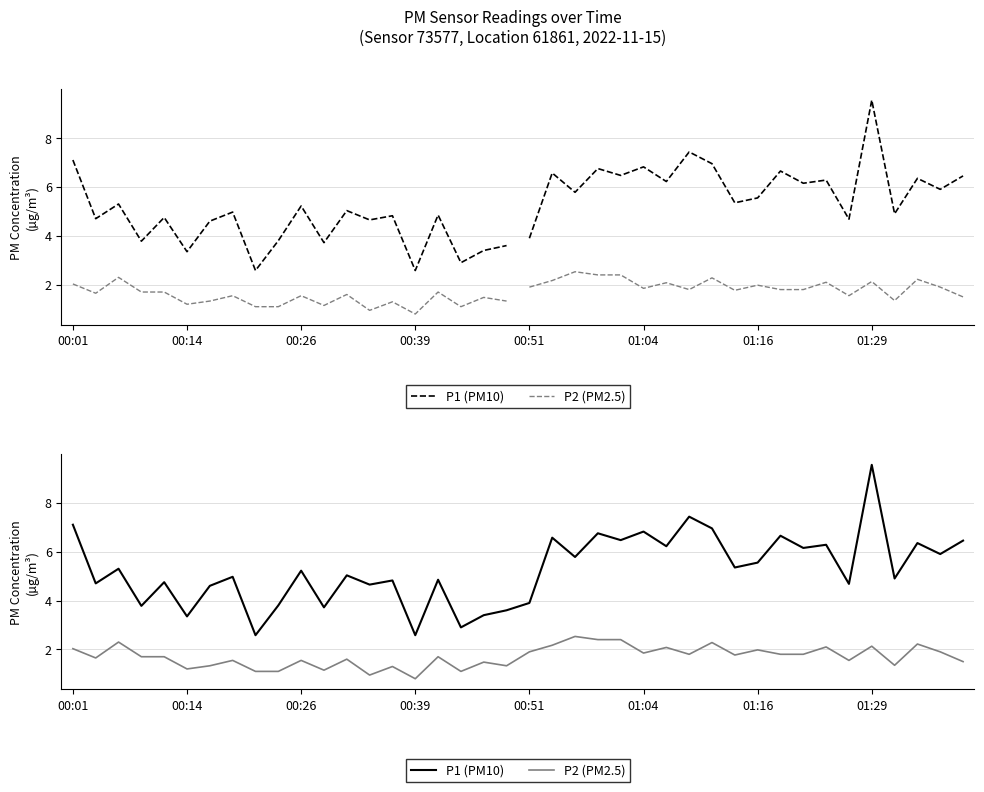

Is it true that P1 (PM10) equals 7.9 at 14?

False